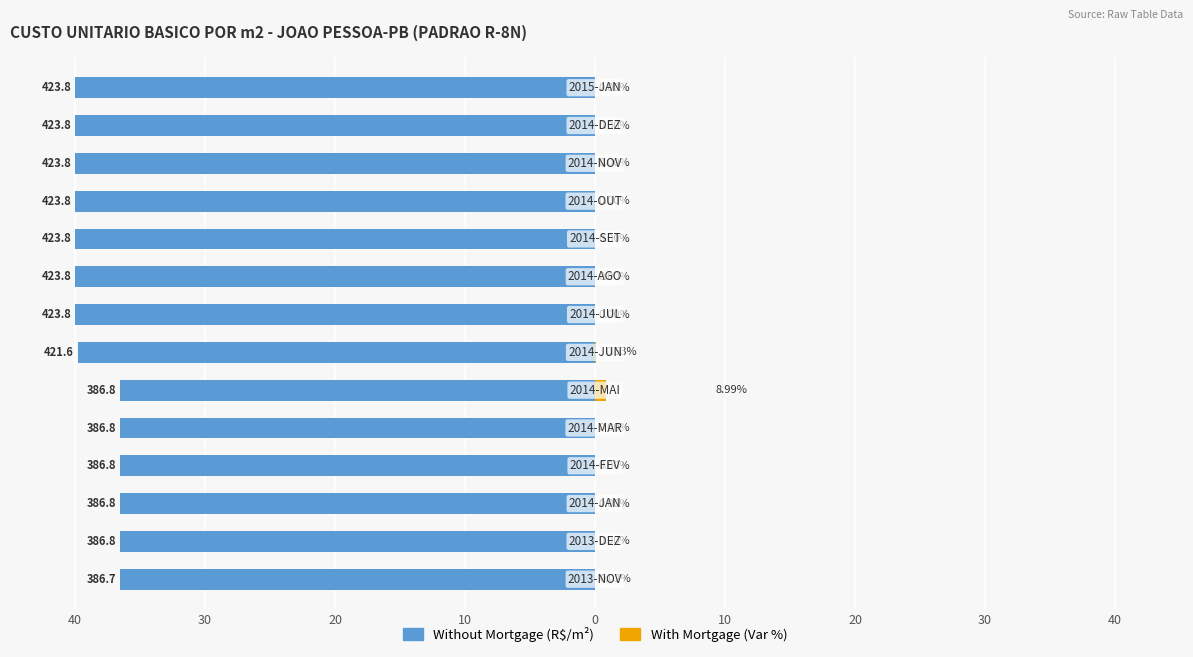

What is the spread (max minus min) of values at 30?

36.5